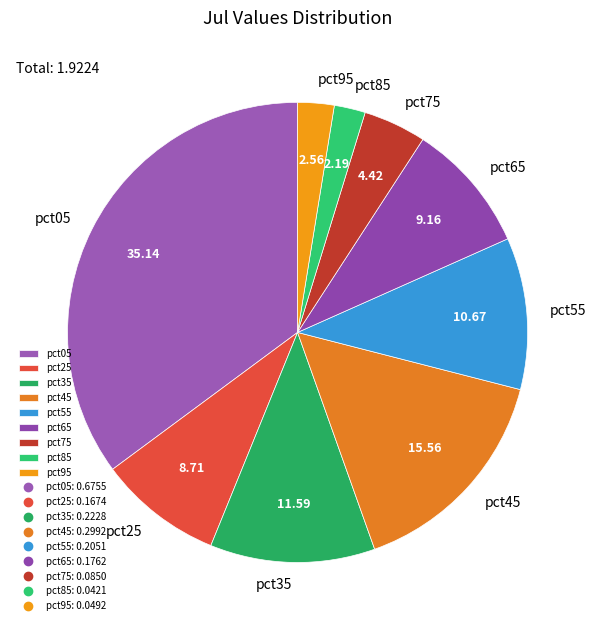

How many segments does this pie chart have?

9